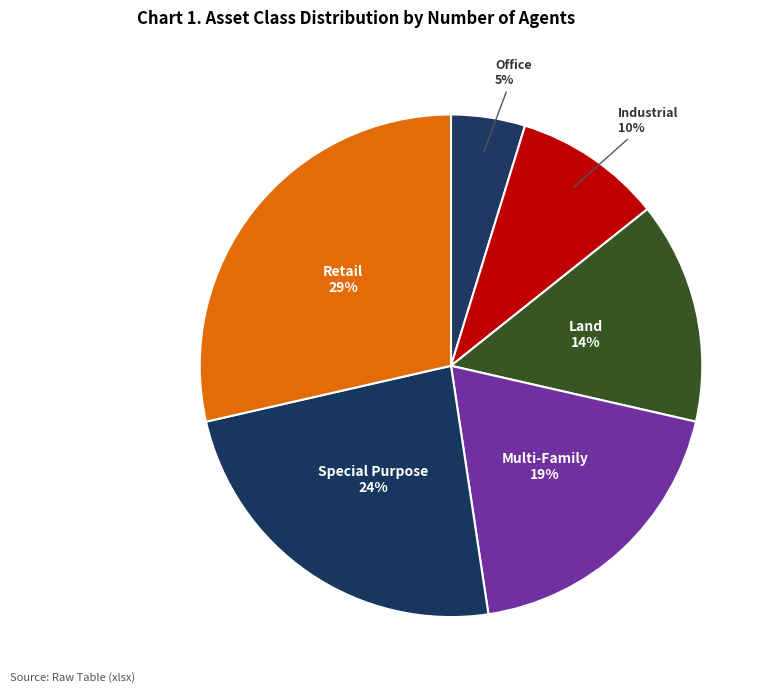

Approximately how many times larger is the value at Industrial compared to Special Purpose?

0.4